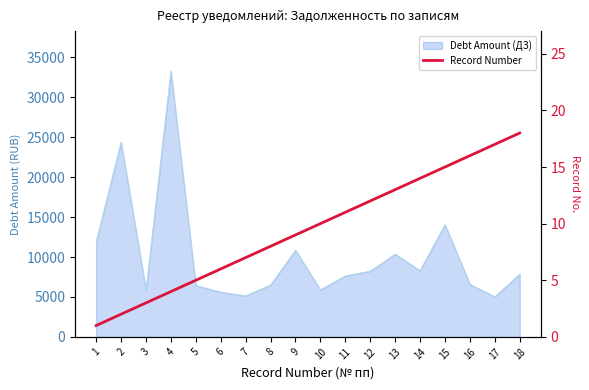

Does the chart have visible grid lines?

No